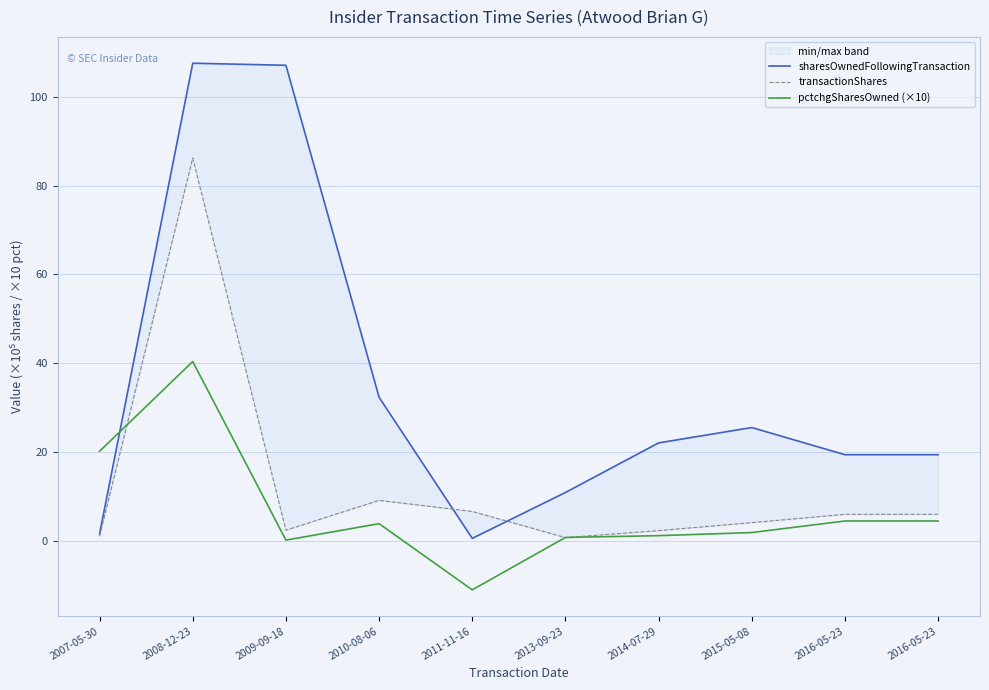

Reading right to left, transcribe all the data shown in this chart.

sharesOwnedFollowingTransaction: 2016-05-23=19.4	2016-05-23=19.4	2015-05-08=25.5	2014-07-29=22.1	2013-09-23=10.9	2011-11-16=0.6	2010-08-06=32.4	2009-09-18=107.1	2008-12-23=107.6	2007-05-30=1.7
transactionShares: 2016-05-23=6.0	2016-05-23=6.0	2015-05-08=4.1	2014-07-29=2.3	2013-09-23=0.8	2011-11-16=6.7	2010-08-06=9.1	2009-09-18=2.4	2008-12-23=86.2	2007-05-30=1.1
pctchgSharesOwned (×10): 2016-05-23=4.5	2016-05-23=4.5	2015-05-08=1.9	2014-07-29=1.2	2013-09-23=0.8	2011-11-16=-11.0	2010-08-06=3.9	2009-09-18=0.2	2008-12-23=40.4	2007-05-30=20.2